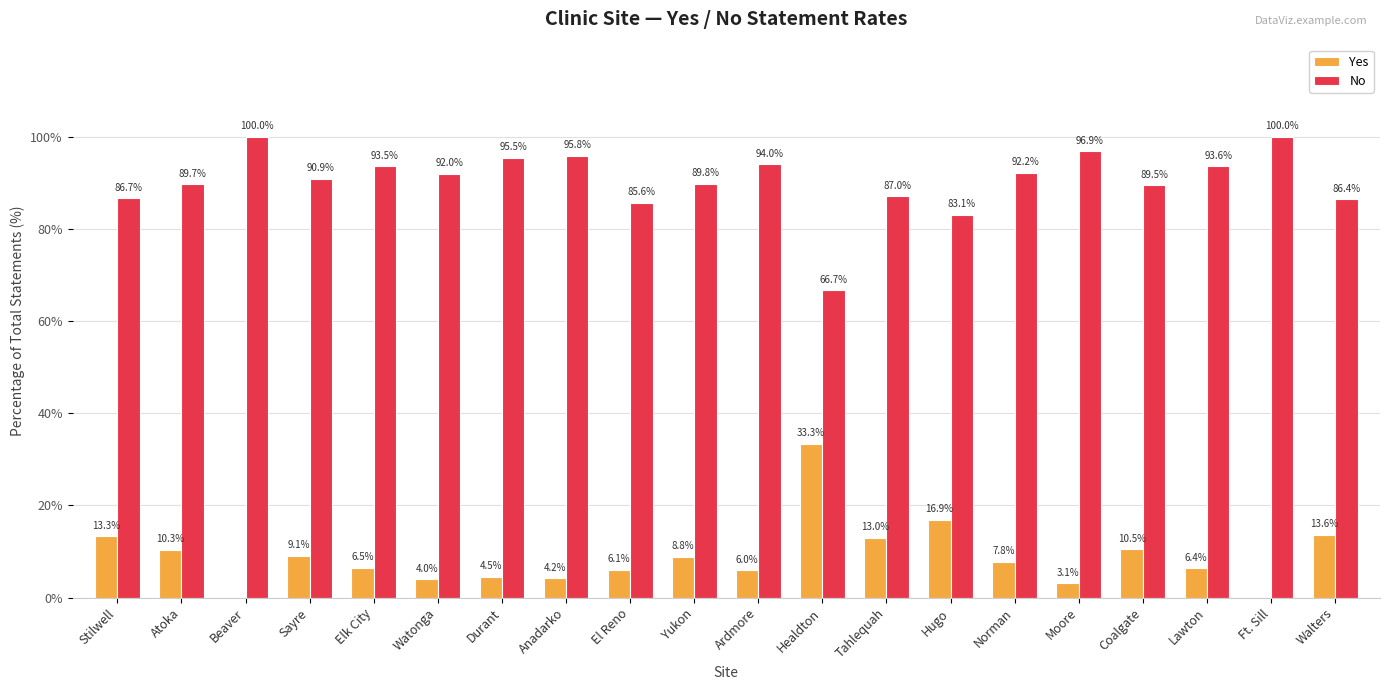

At which label is Yes closest to 16?

Hugo